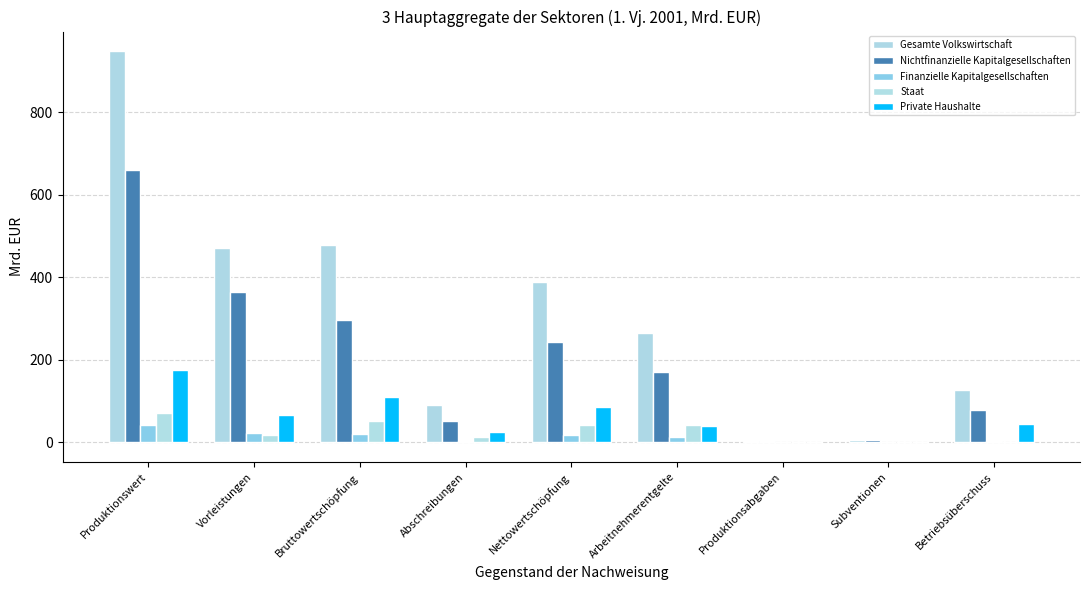

What is the difference between the Private Haushalte values at Bruttowertschöpfung and Produktionswert?

64.9